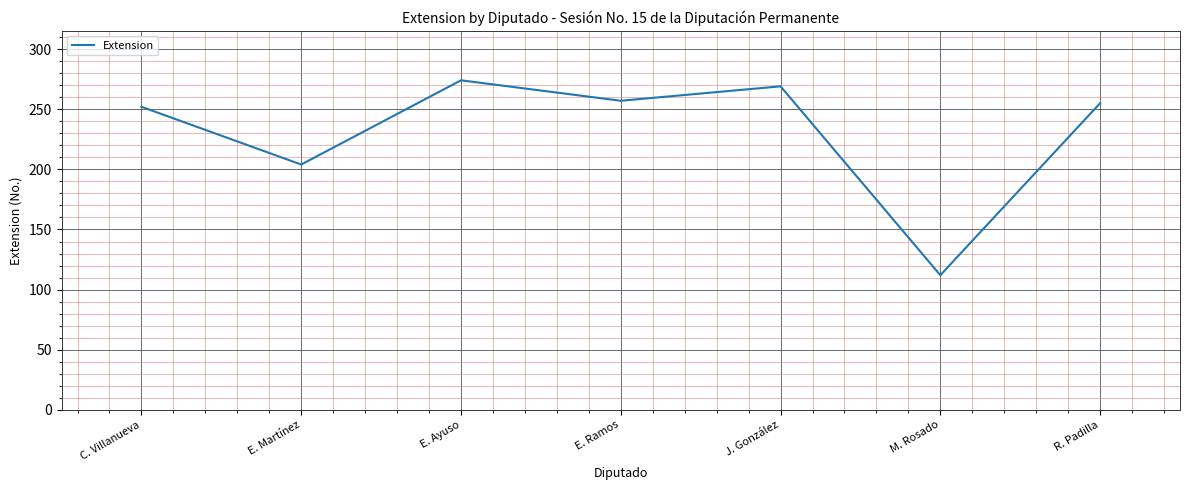

What is the difference between the second highest and minimum values?

157